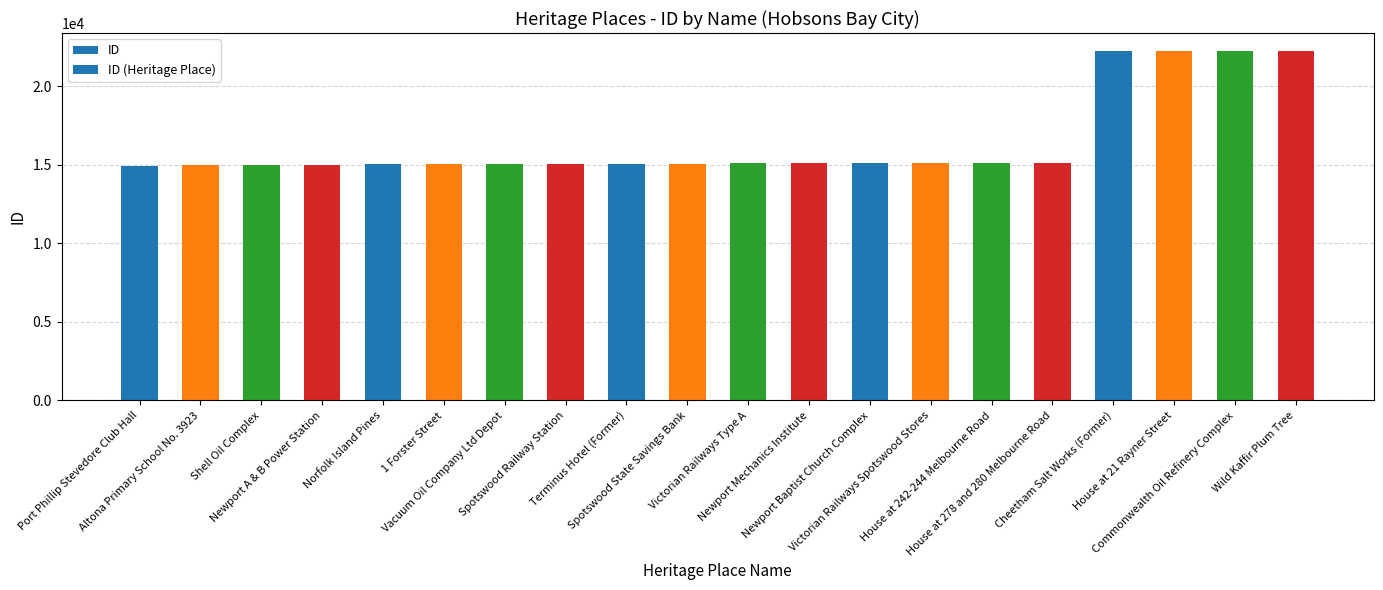

At which label is the value closest to 18626?

House at 278 and 280 Melbourne Road